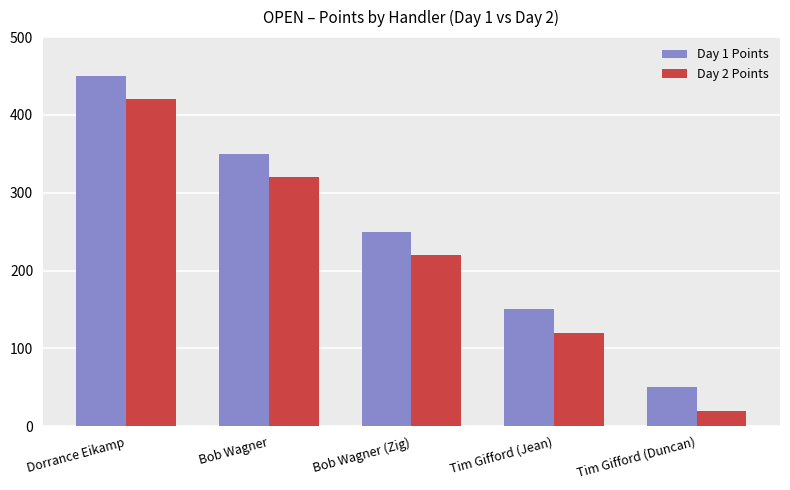

Rank the series by their average value, from lowest to highest.

Day 2 Points, Day 1 Points